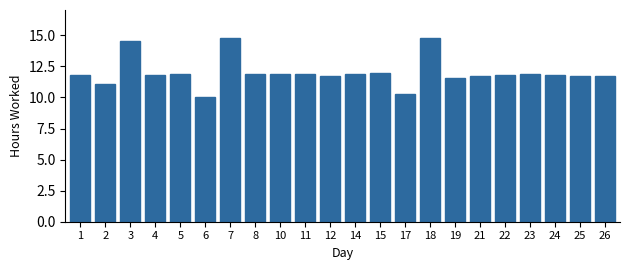

Which has a higher value, 23 or 2?

23